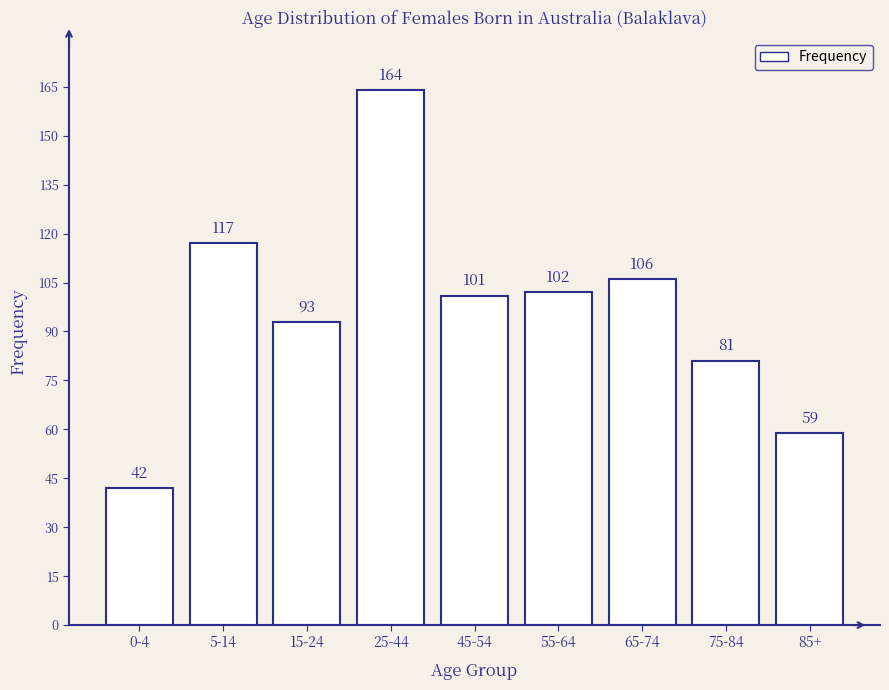

Reading left to right, extract all data points from this chart.

42	117	93	164	101	102	106	81	59